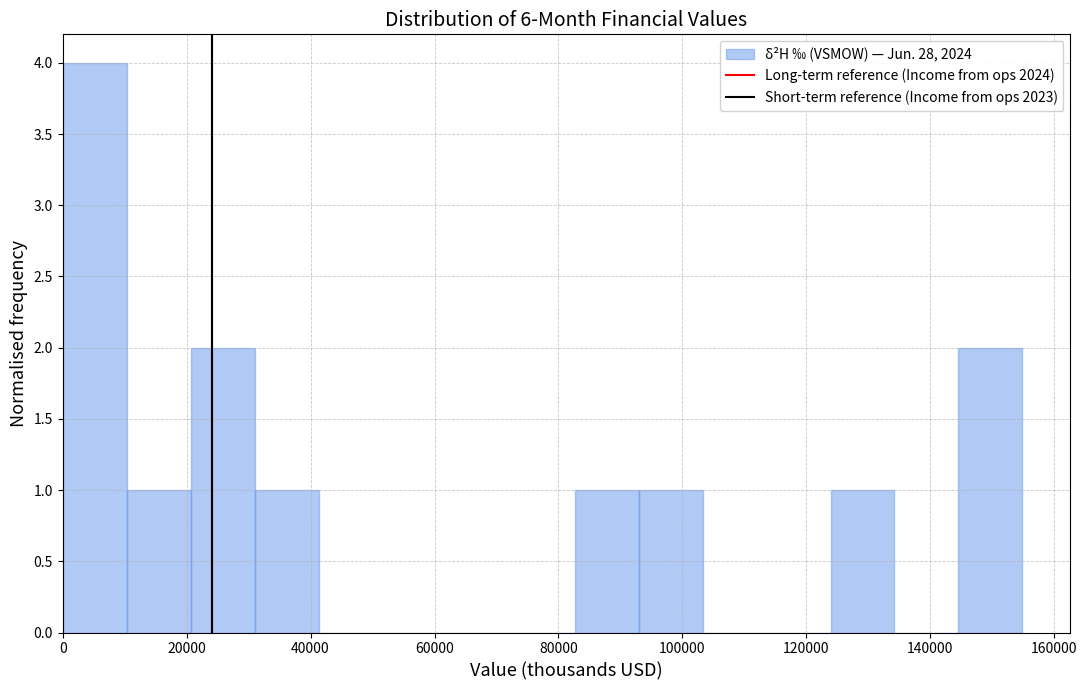

Over which range of the x-axis is the bar tallest?

0 to 10000